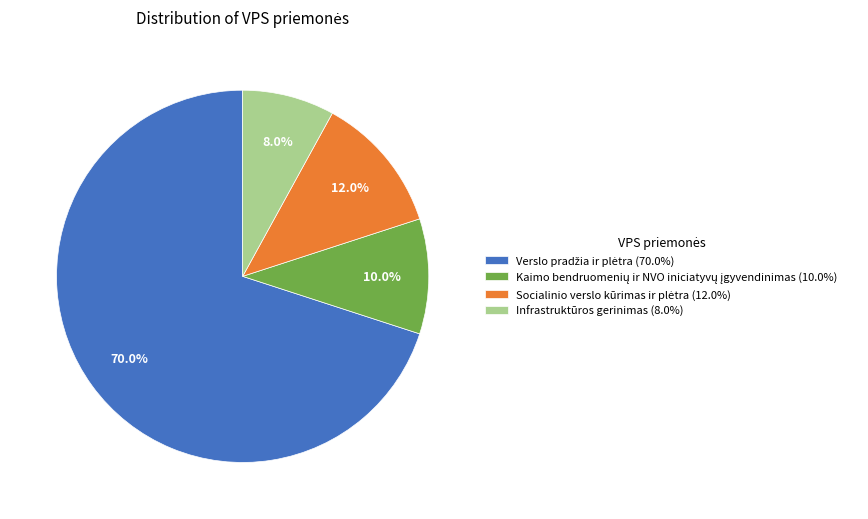

Is there any slice that represents more than half of the pie?

Yes